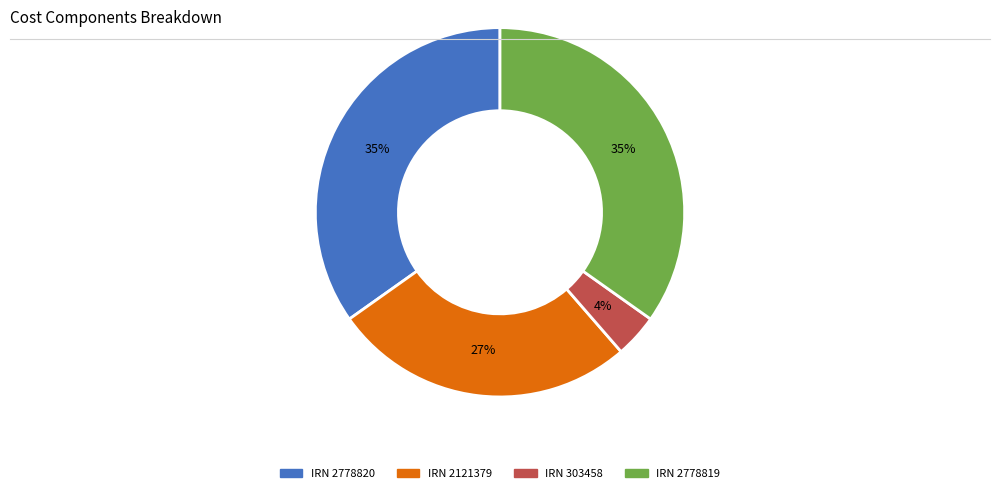

How many slices are in this pie chart?

4